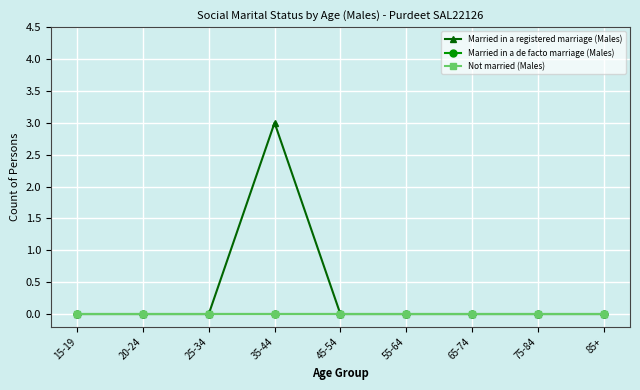

At which label does Married in a de facto marriage (Males) reach its peak?

15-19